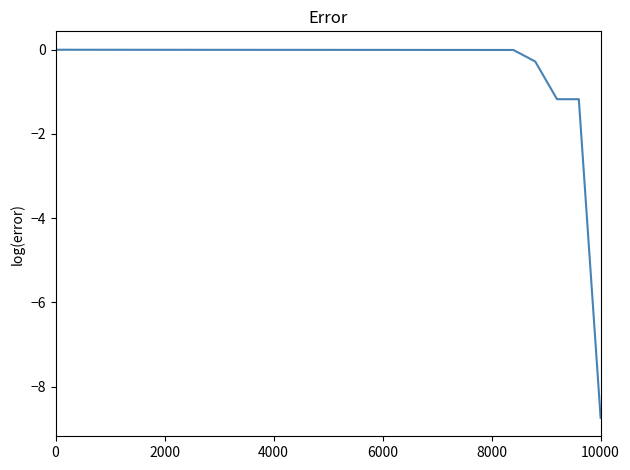

What is the average value?

-0.4